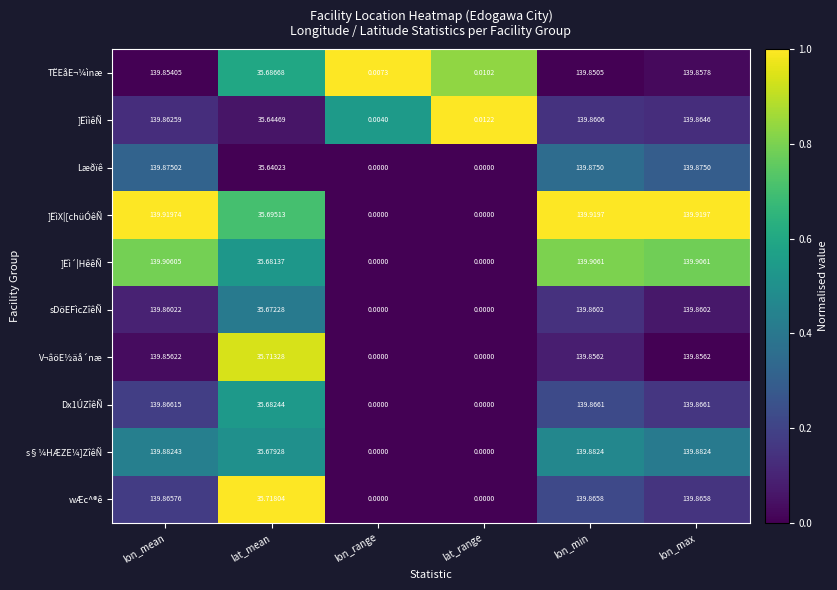

At which category is the sum across all series the highest?

lon_max